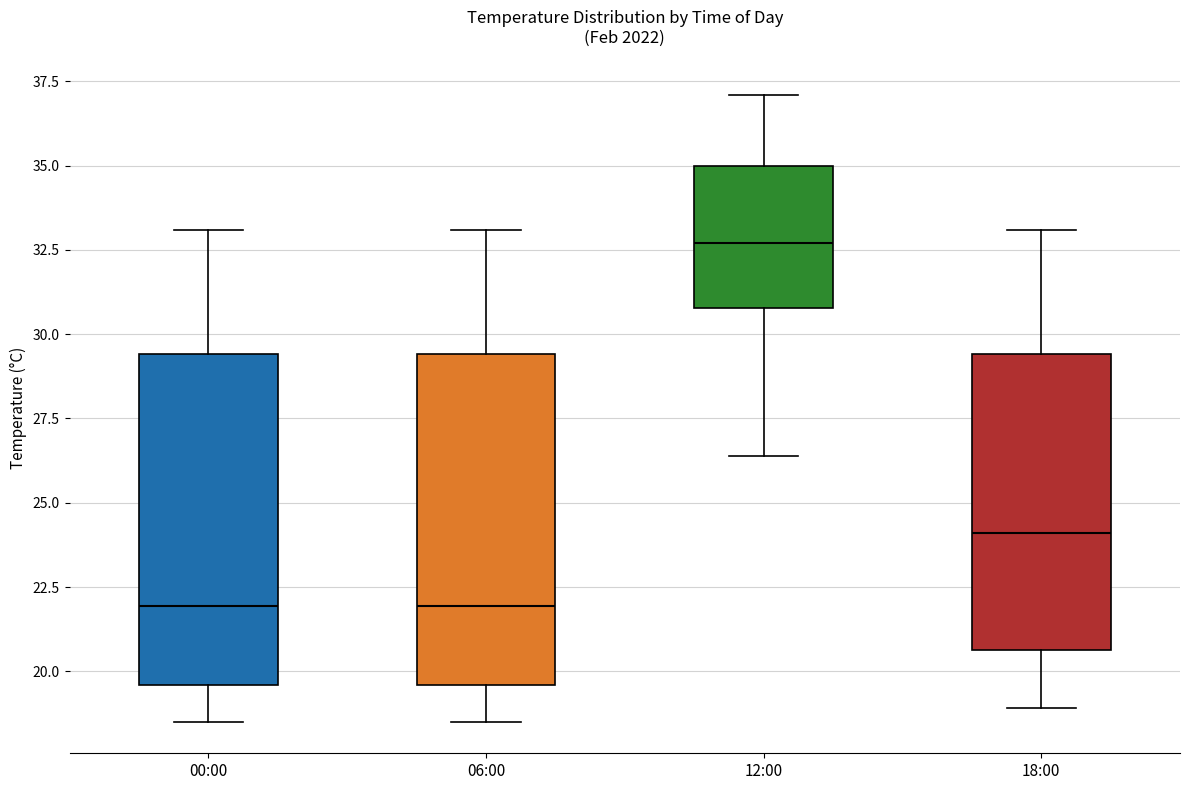

Where does the upper whisker of the box for 18:00 end on the y-axis? The values are not printed on the chart, so give them approximately, as read against the axis.

33.0